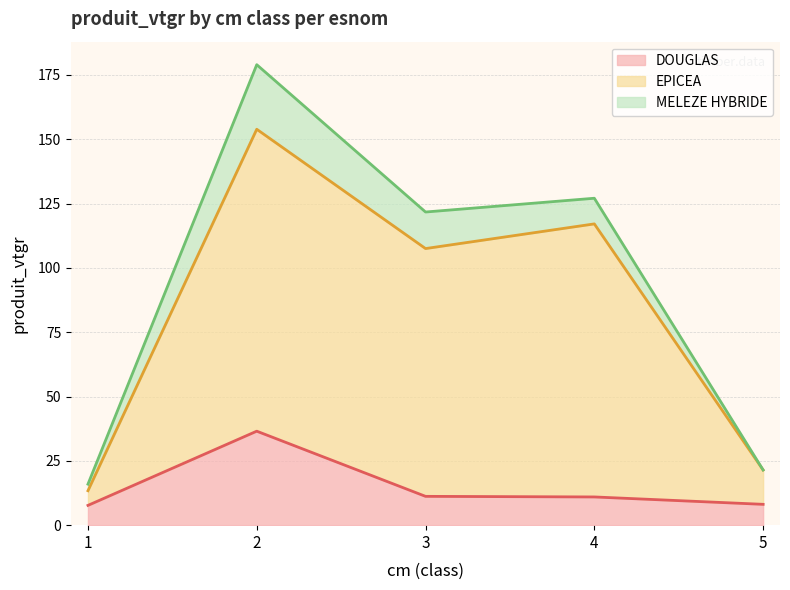

Which has a higher value, 3 or 2?

2